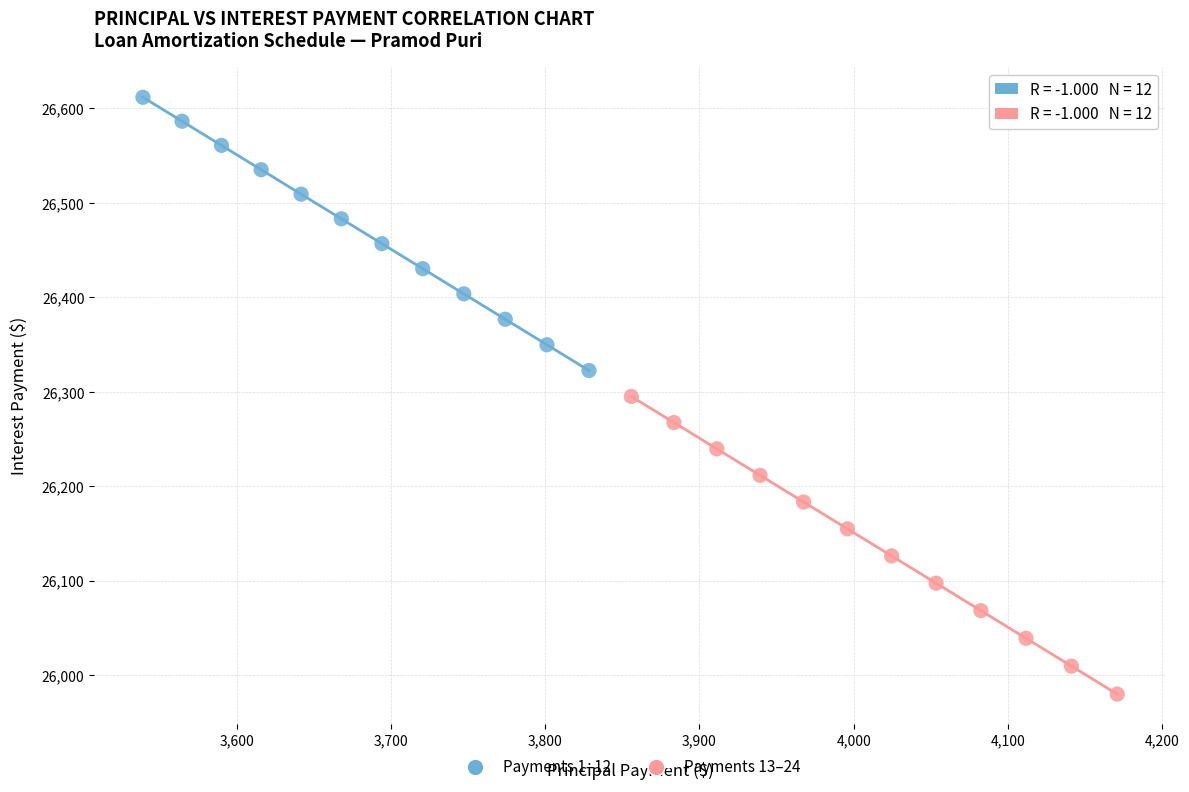

What are all the series names shown in the legend?

Payments 1–12, Payments 13–24